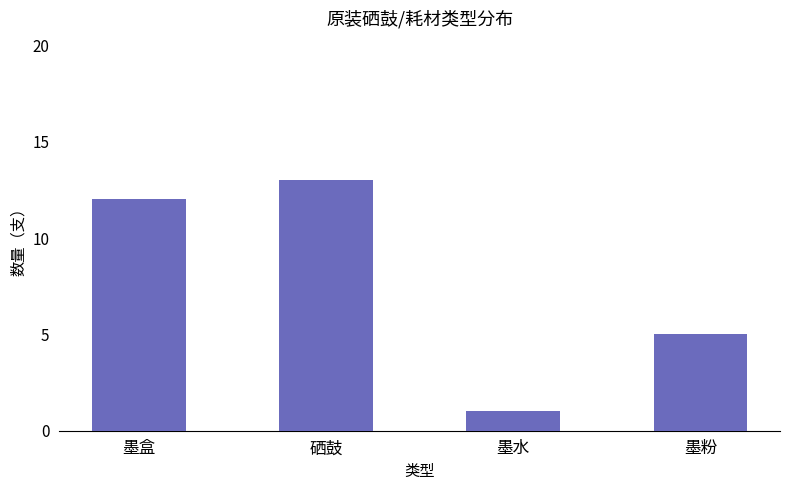

Reading left to right, extract all data points from this chart.

12	13	1	5